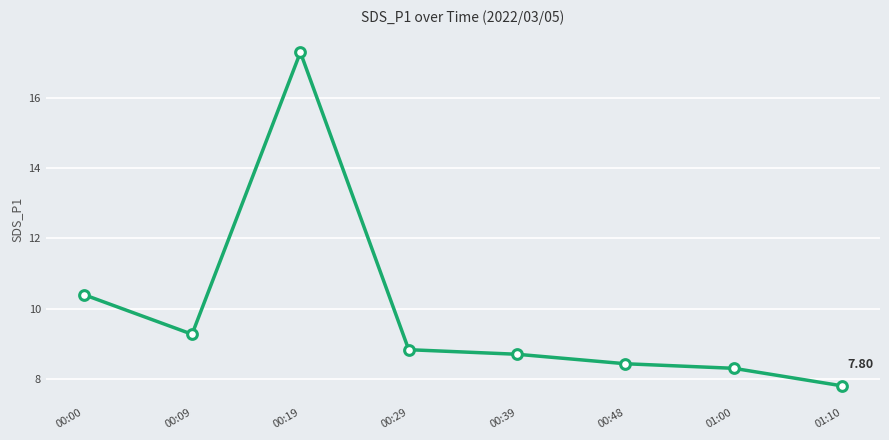

True or false: the data shows 17.3 at 00:19.

True